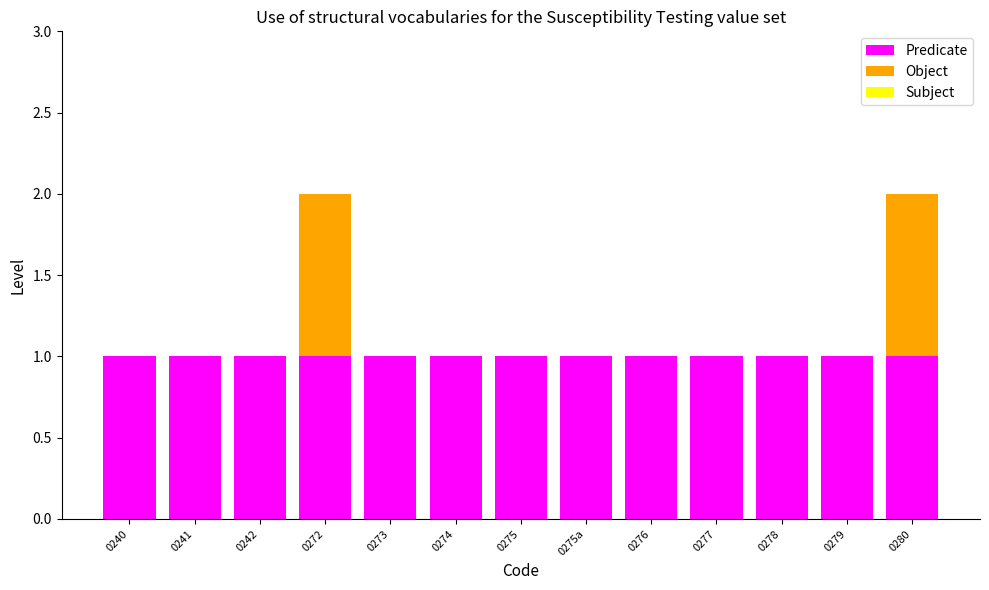

Does the chart contain stacked bars?

Yes